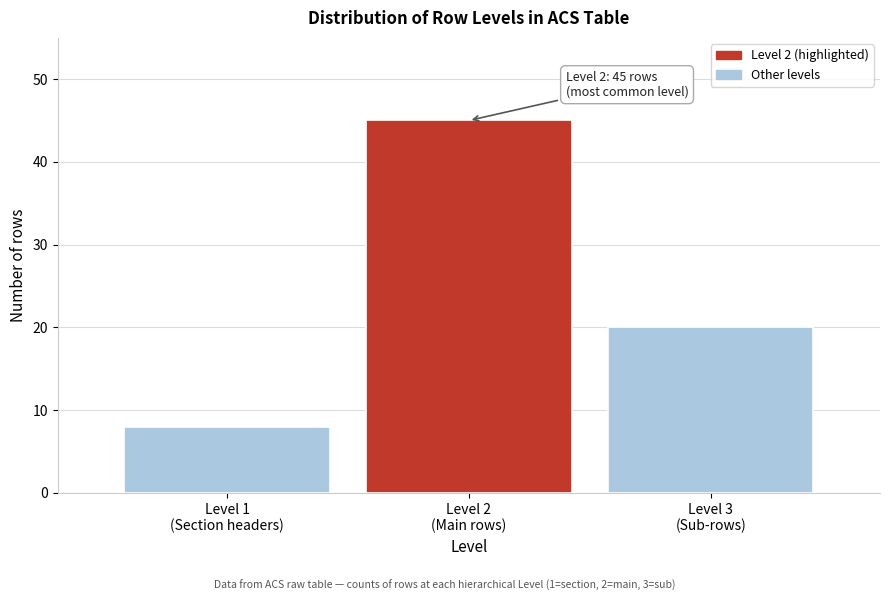

Reading right to left, list all the values displayed in this chart.

20	45	8